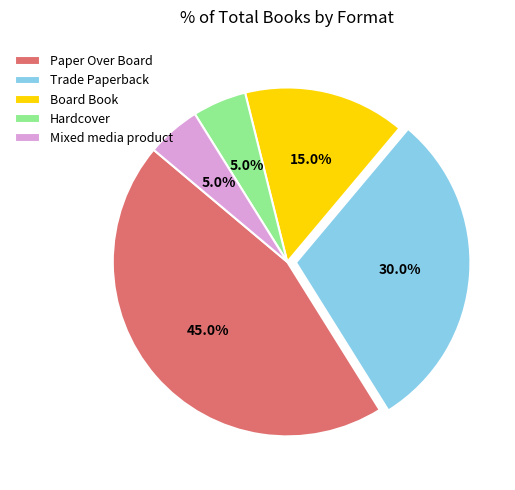

To the nearest percent, what portion does Board Book represent?

15%